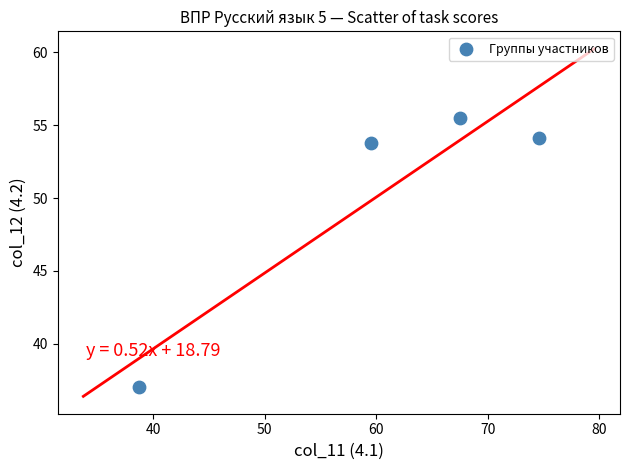

What is the range of X values (max minus min)?

35.8